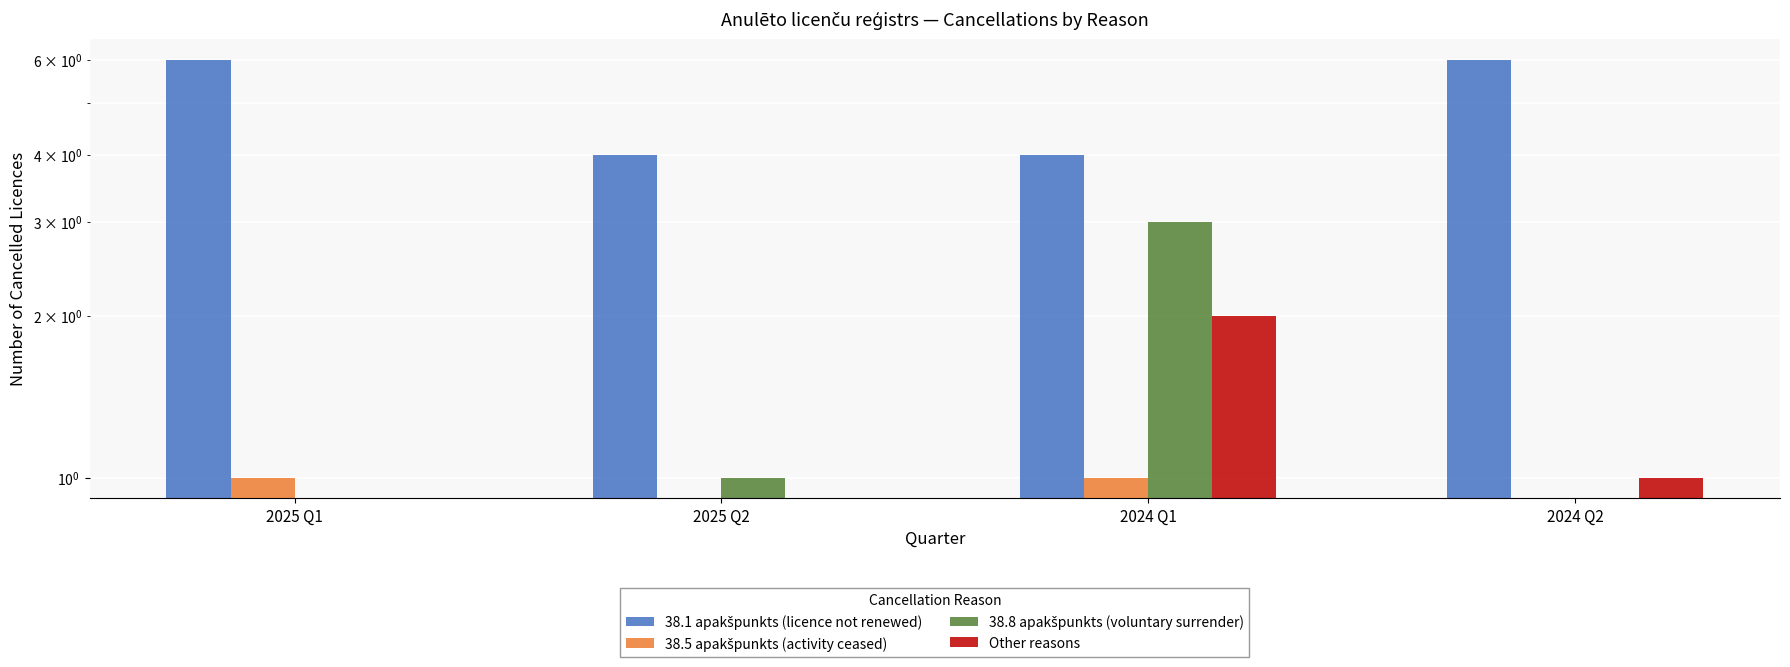

What is the spread (max minus min) of values at 2025 Q2?

4